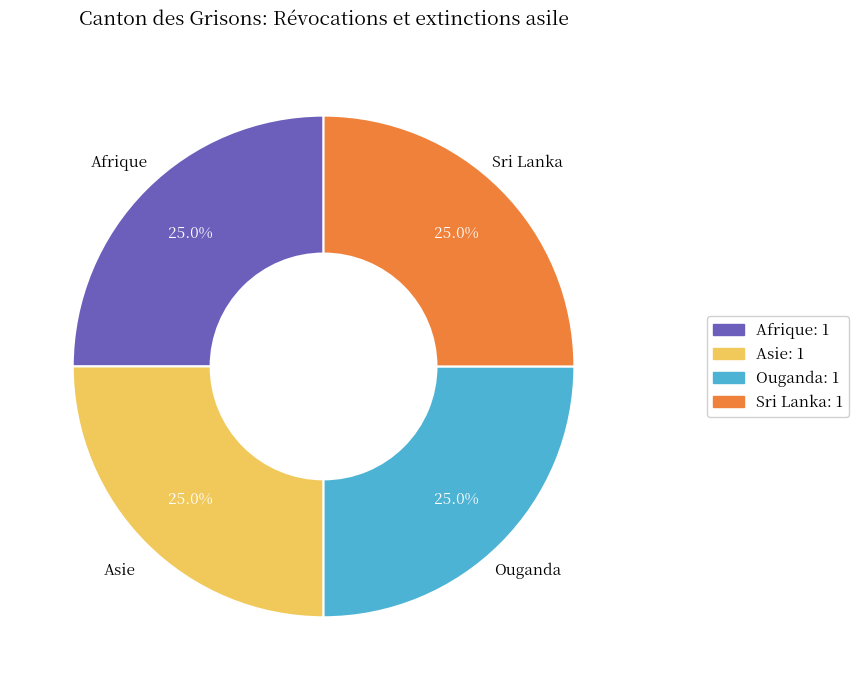

Does any single category account for the majority?

No